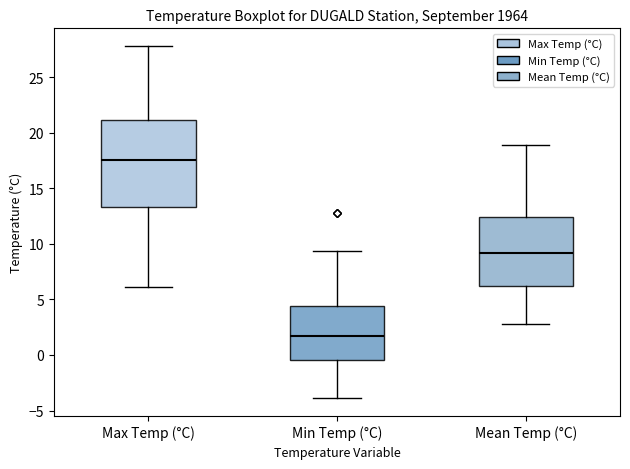

Which box is the tallest, from its lower edge to its upper edge?

Max Temp (°C)